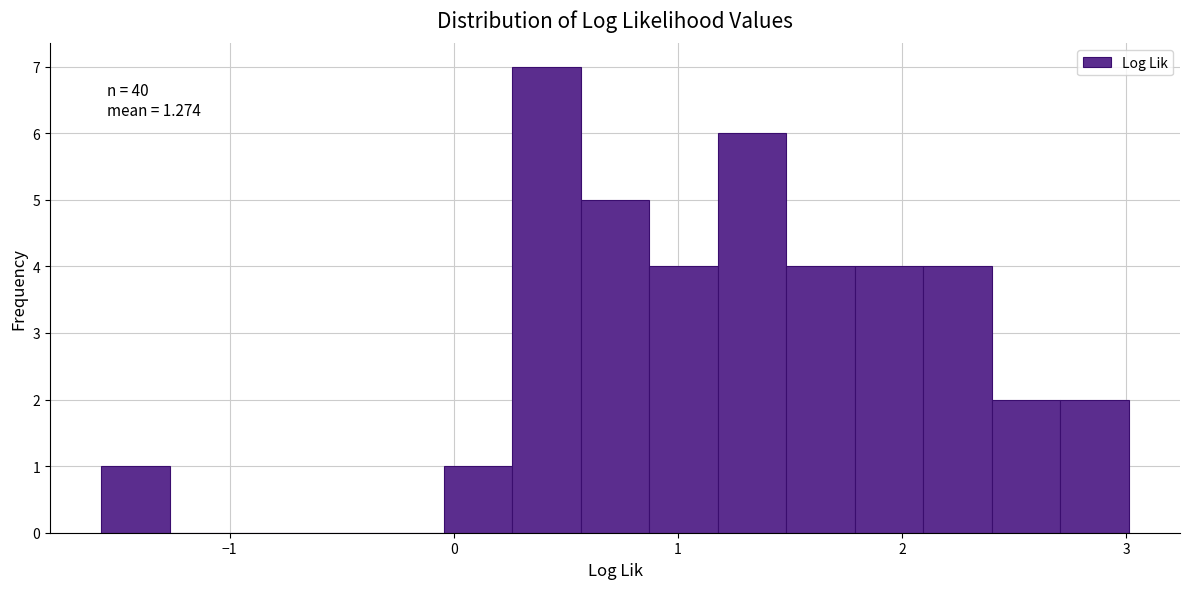

Read against the x-axis, roughly where is the centre of the tallest bar?

0.4